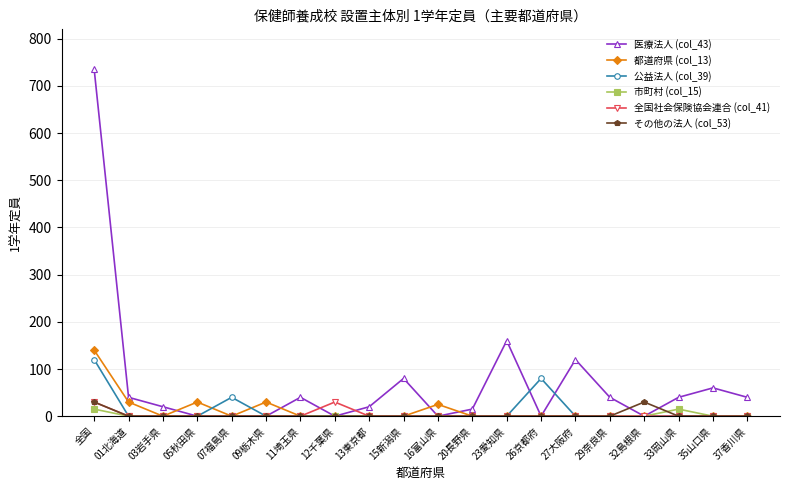

What is the greatest value displayed?

735